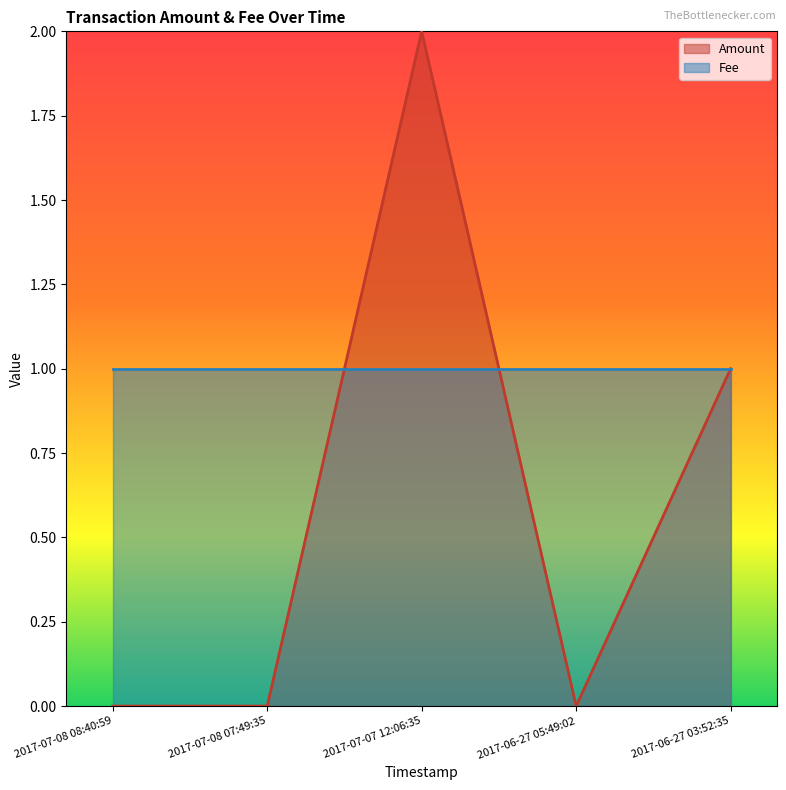

Does the chart display data point markers on the line(s)?

No